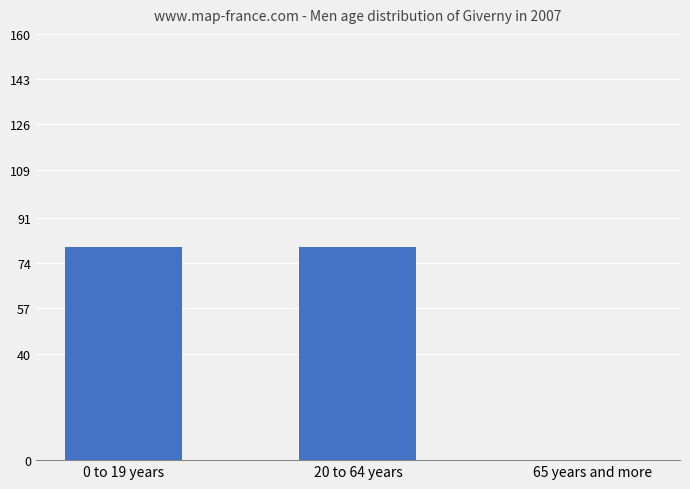

What is the change in value from 20 to 64 years to 65 years and more?

-1